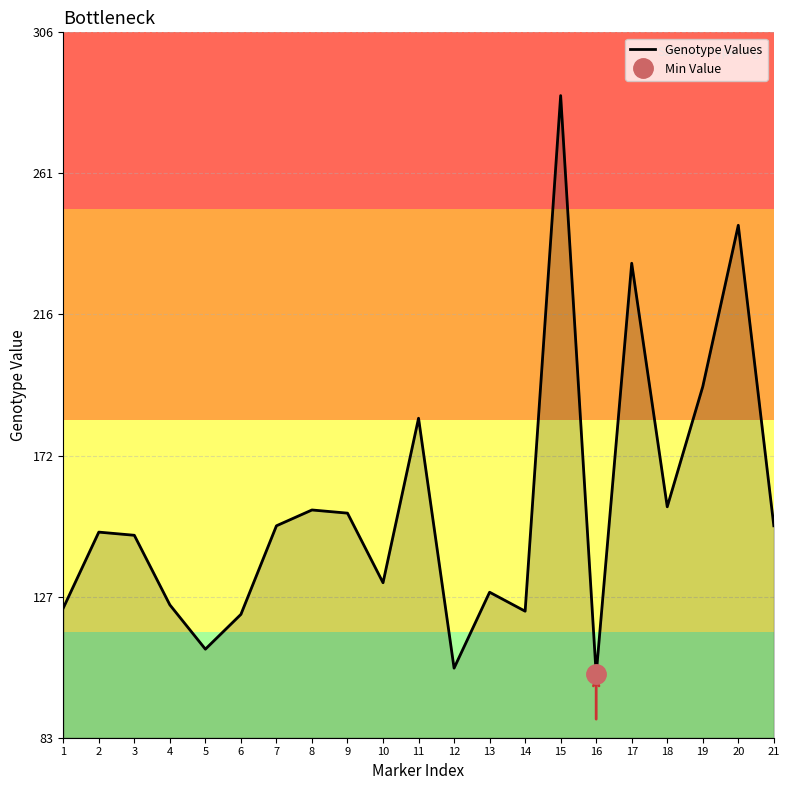

Rank the categories by value from lowest to highest.

16, 12, 5, 6, 14, 1, 4, 13, 10, 3, 2, 7, 21, 9, 8, 18, 11, 19, 17, 20, 15